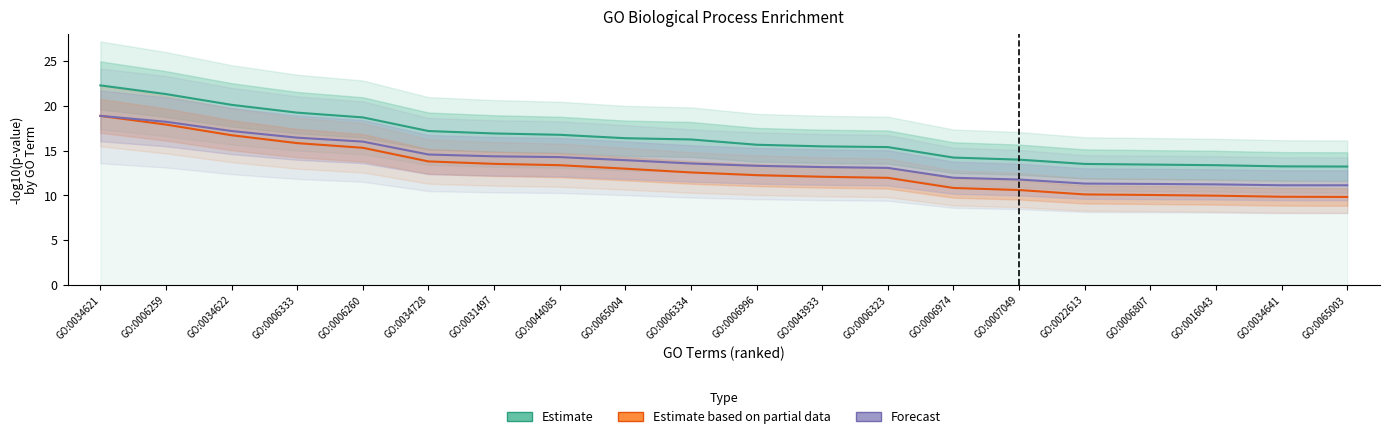

Which series changed the most between GO:0006260 and GO:0034728?

Estimate based on partial data